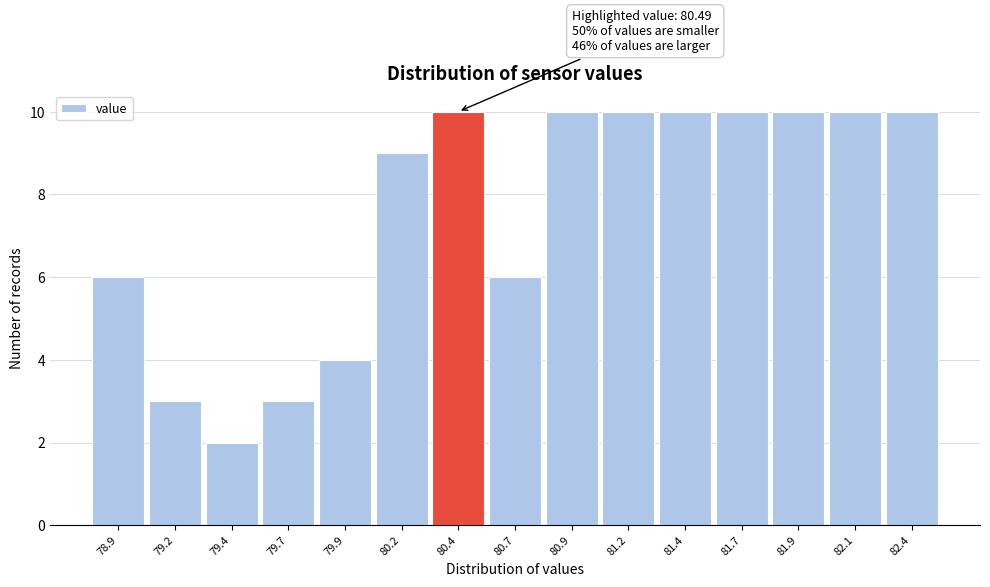

Reading left to right, list all the values displayed in this chart.

78.9=6	79.2=3	79.4=2	79.7=3	79.9=4	80.2=9	80.4=10	80.7=6	80.9=10	81.2=10	81.4=10	81.7=10	81.9=10	82.1=10	82.4=10